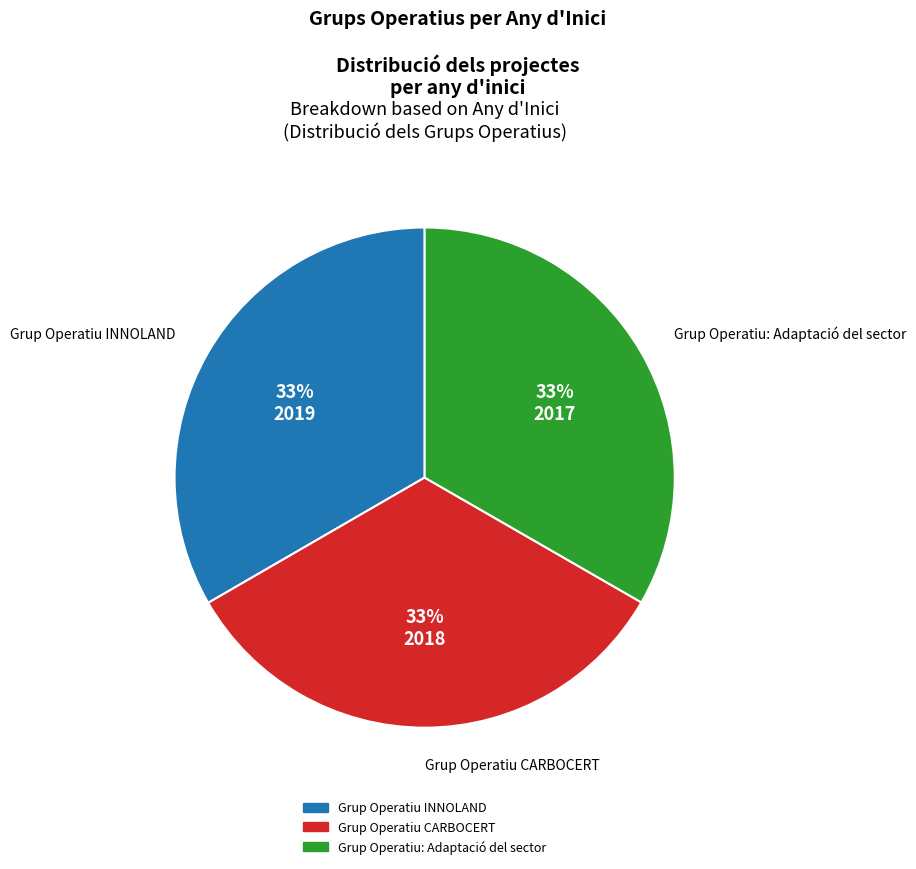

To the nearest percent, what is the average slice percentage?

33%